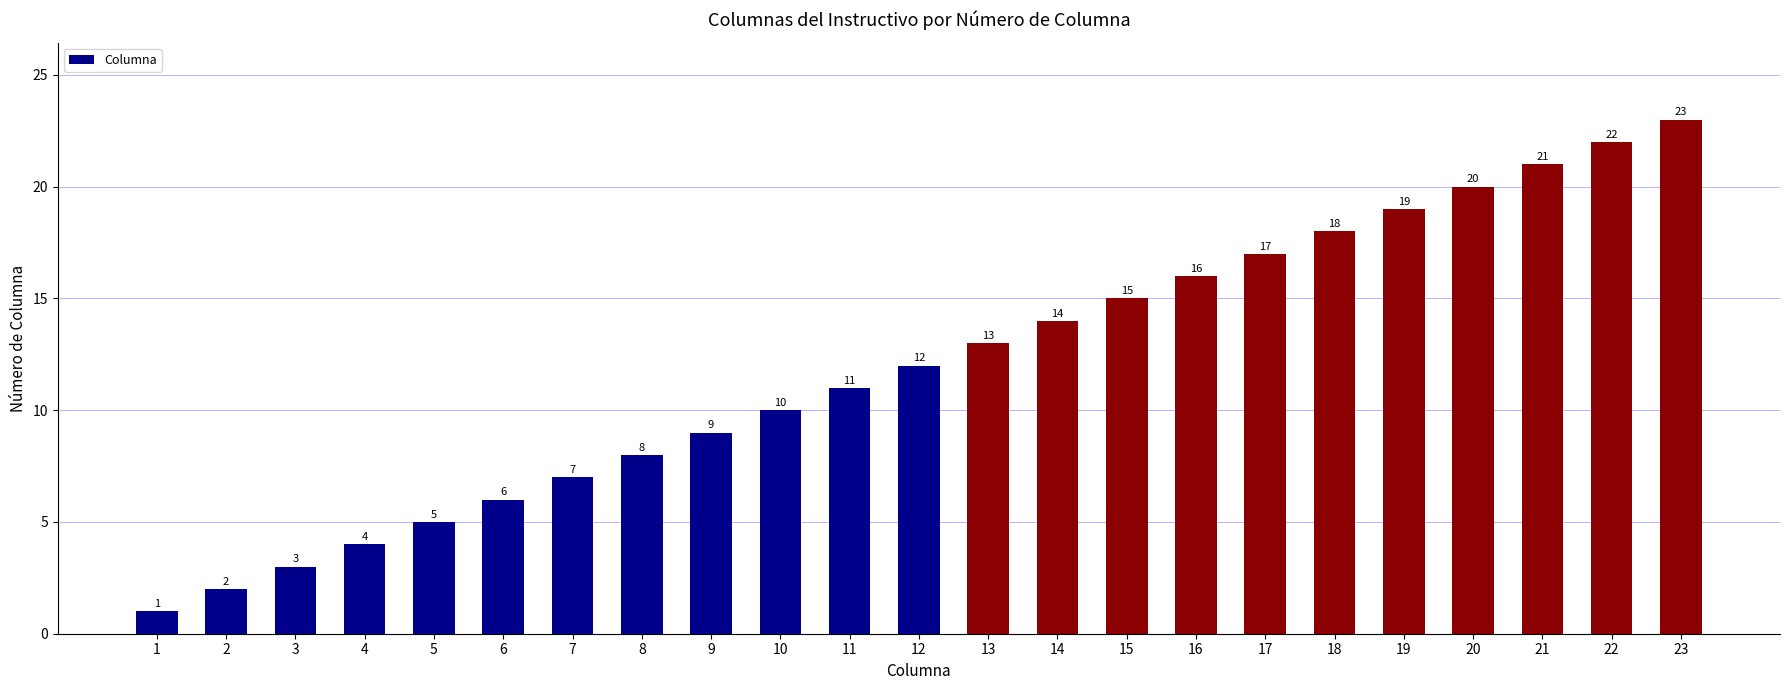

What is the change in value from 3 to 16?

+13